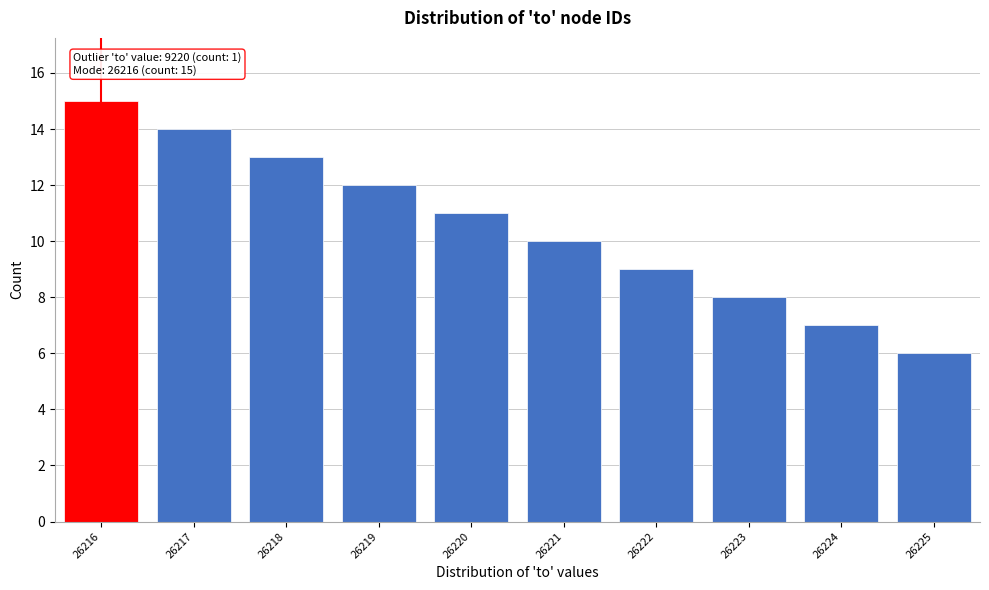

Reading left to right, list all the values displayed in this chart.

26216=15	26217=14	26218=13	26219=12	26220=11	26221=10	26222=9	26223=8	26224=7	26225=6